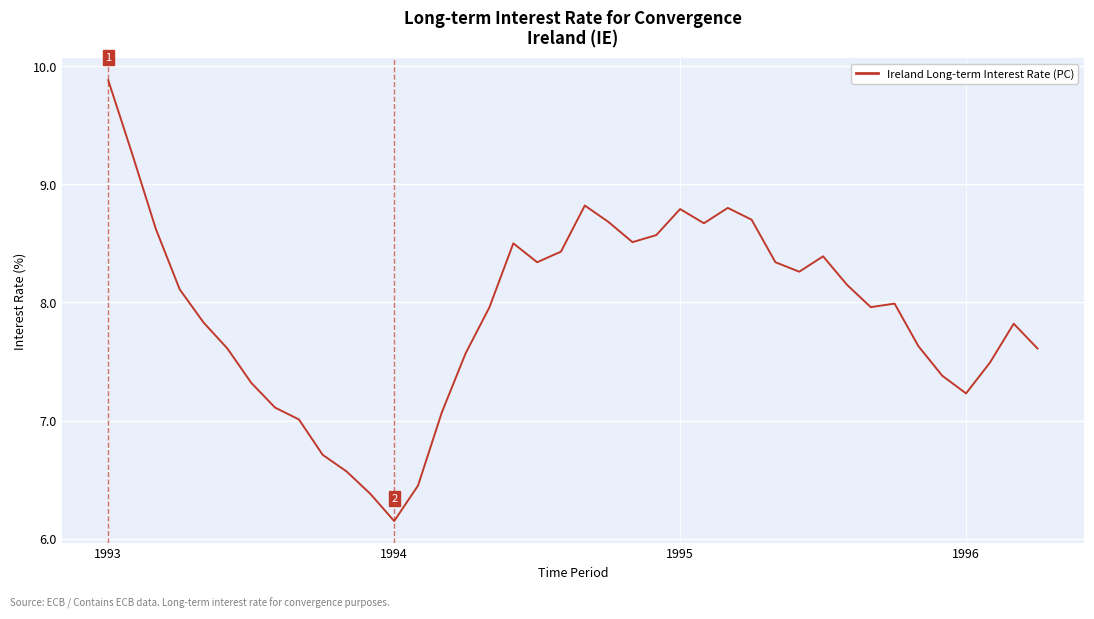

What is the greatest value displayed?

9.9